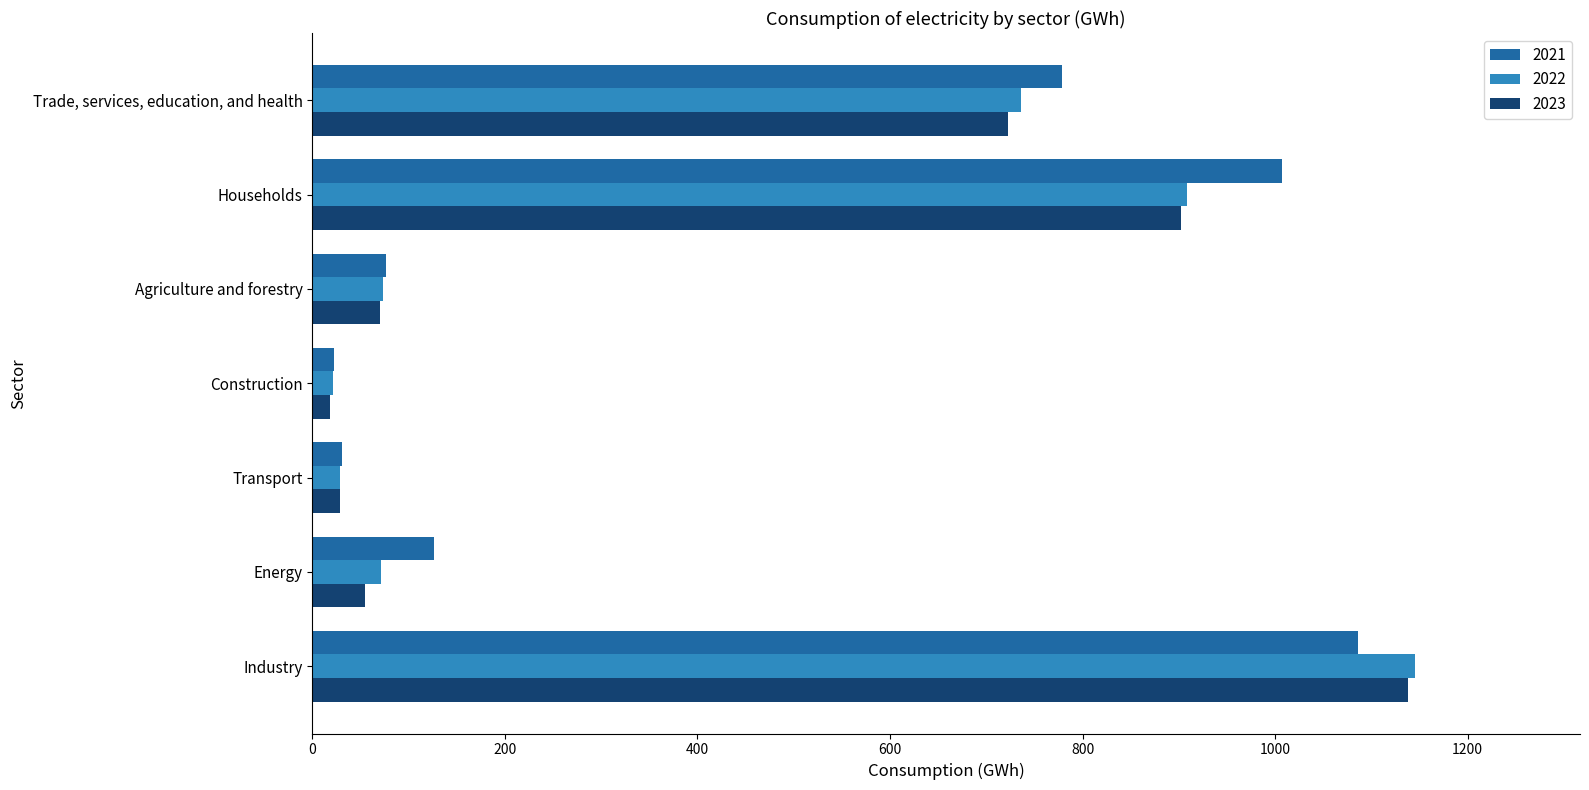

What is the maximum value for 2023?

1138.2